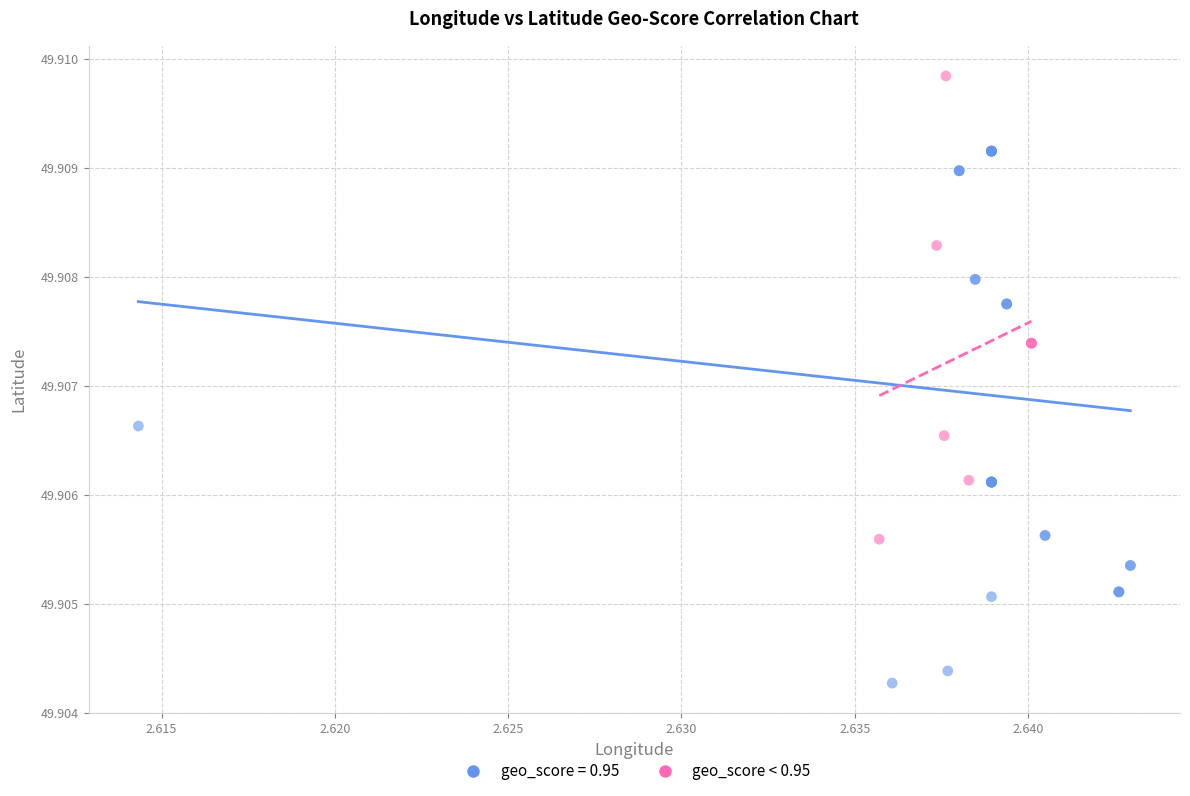

Which series has the largest Y range (max minus min)?

geo_score = 0.95